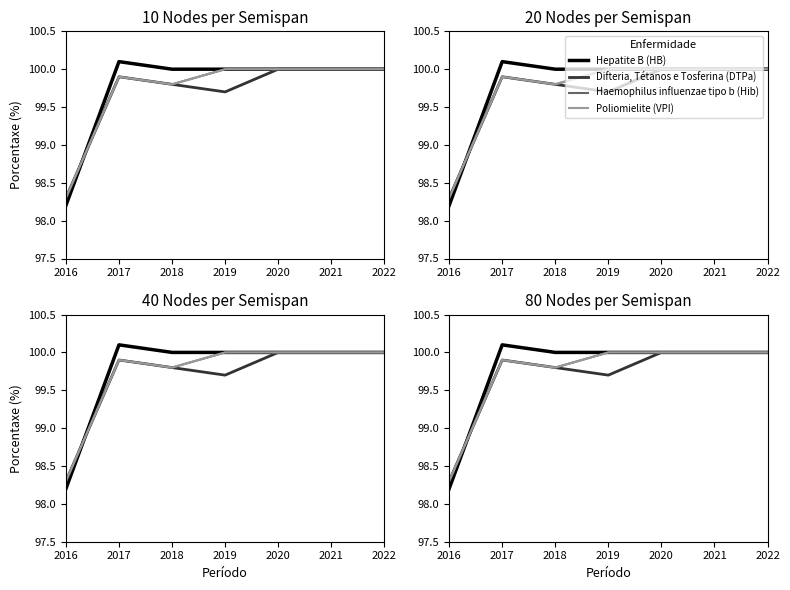

The value of Poliomielite (VPI) at 2019 is 100.0. True or false?

True